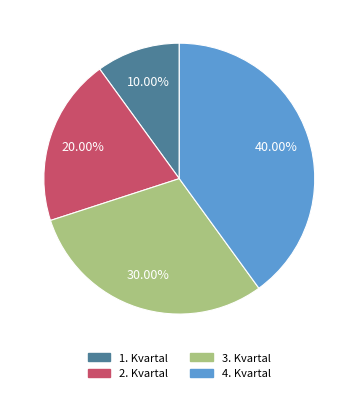

Which category has the biggest portion of the pie?

4. Kvartal